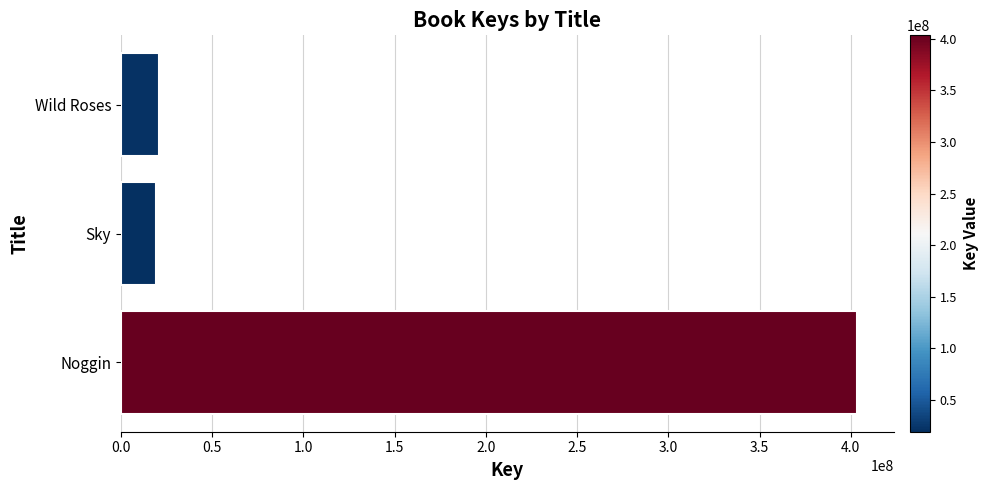

What is the sum of the values at Wild Roses and Noggin?

424077426